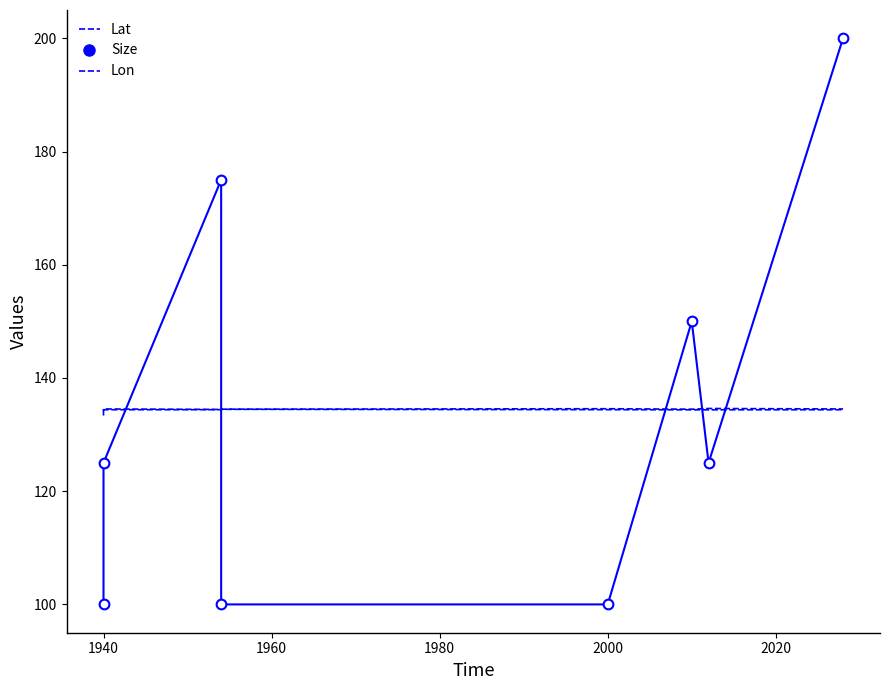

Reading left to right, transcribe all the data shown in this chart.

Lat: 133.4	134.5	134.4	134.5	134.6	134.5	134.6	134.5
Lon: 134.2	134.4	134.4	134.5	134.4	134.4	134.4	134.4
Size: 100.0	125.0	175.0	100.0	100.0	150.0	125.0	200.0